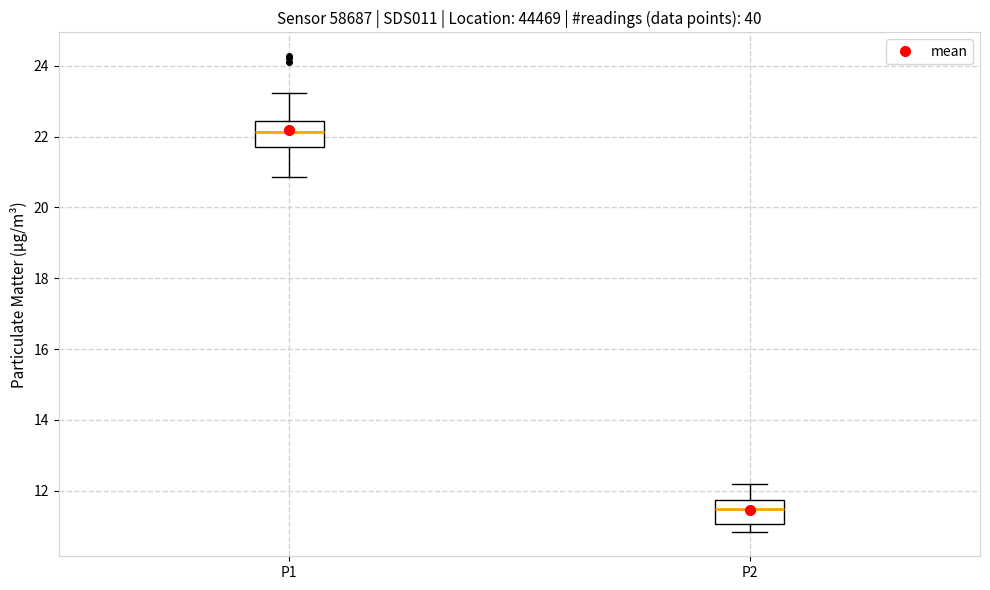

Reading left to right, transcribe this box plot: for each box, give where its median line is, the range the box spans, and where its two whiskers end, as read against the y-axis. The values are not printed on the chart, so give them approximately, as read against the axis.

P1: median 22.2, box 21.8 to 22.4, whiskers 20.8 to 23.2
P2: median 11.4, box 11.0 to 11.8, whiskers 10.8 to 12.2